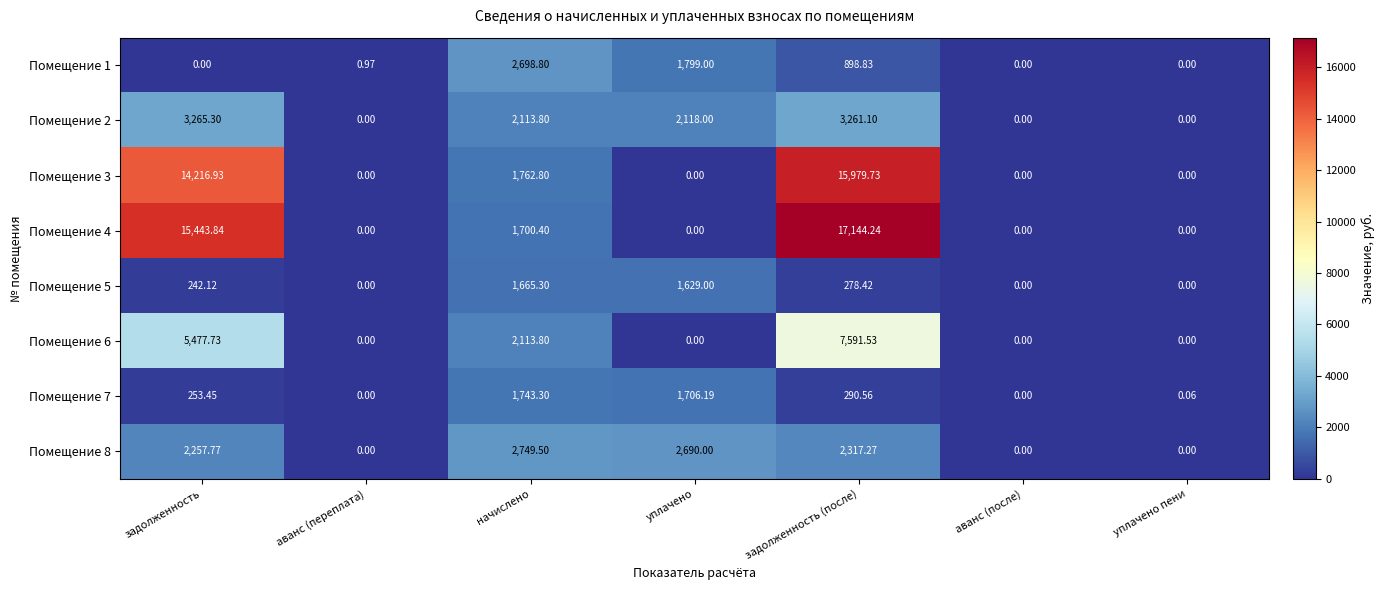

Which category has the highest value in the Помещение 1 series?

начислено